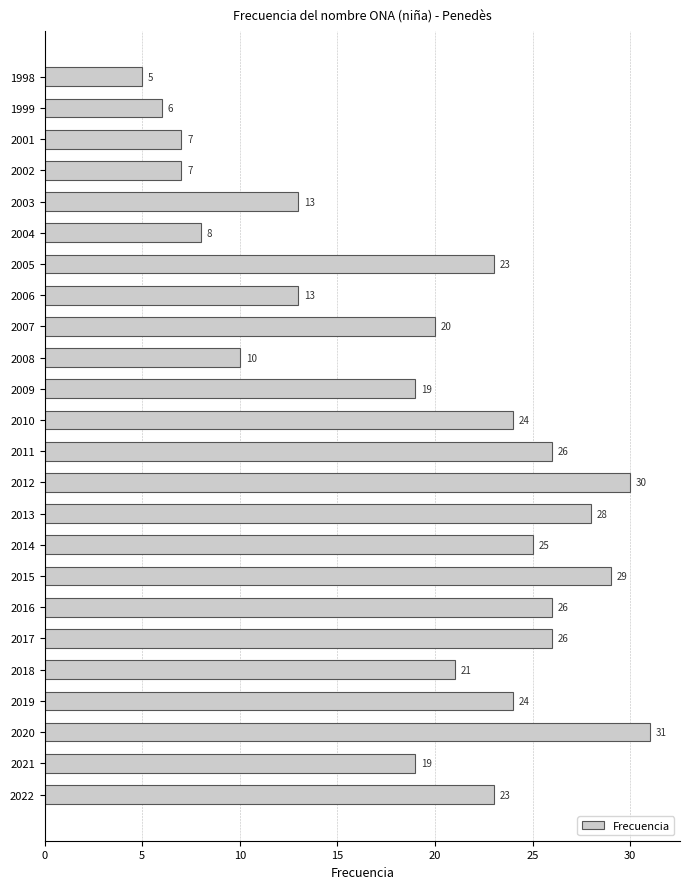

Reading bottom to top, extract all data points from this chart.

2022=23	2021=19	2020=31	2019=24	2018=21	2017=26	2016=26	2015=29	2014=25	2013=28	2012=30	2011=26	2010=24	2009=19	2008=10	2007=20	2006=13	2005=23	2004=8	2003=13	2002=7	2001=7	1999=6	1998=5